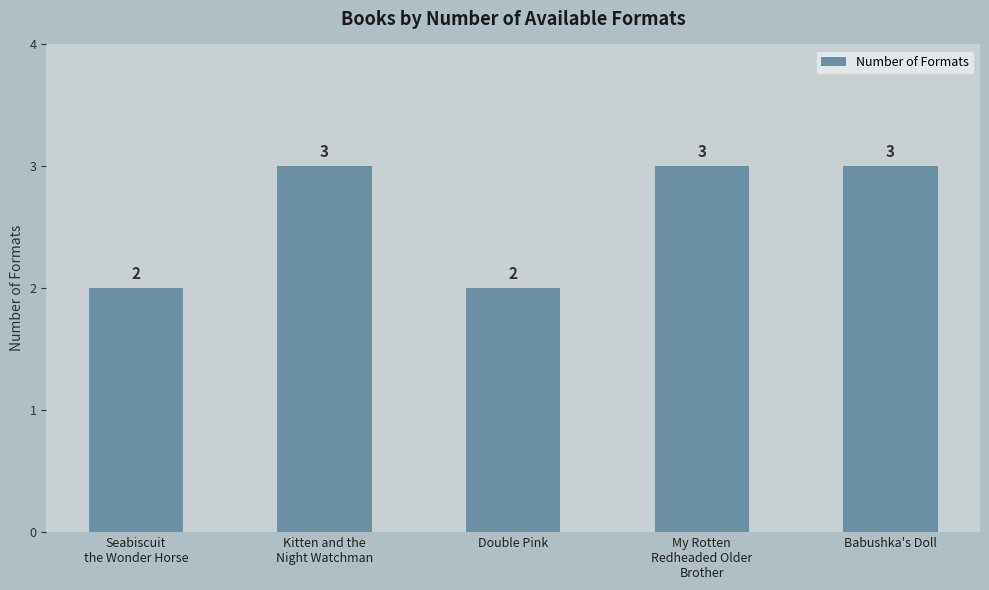

Reading left to right, what are all the values shown in this chart?

Seabiscuit
the Wonder Horse=2	Kitten and the
Night Watchman=3	Double Pink=2	My Rotten
Redheaded Older
Brother=3	Babushka's Doll=3